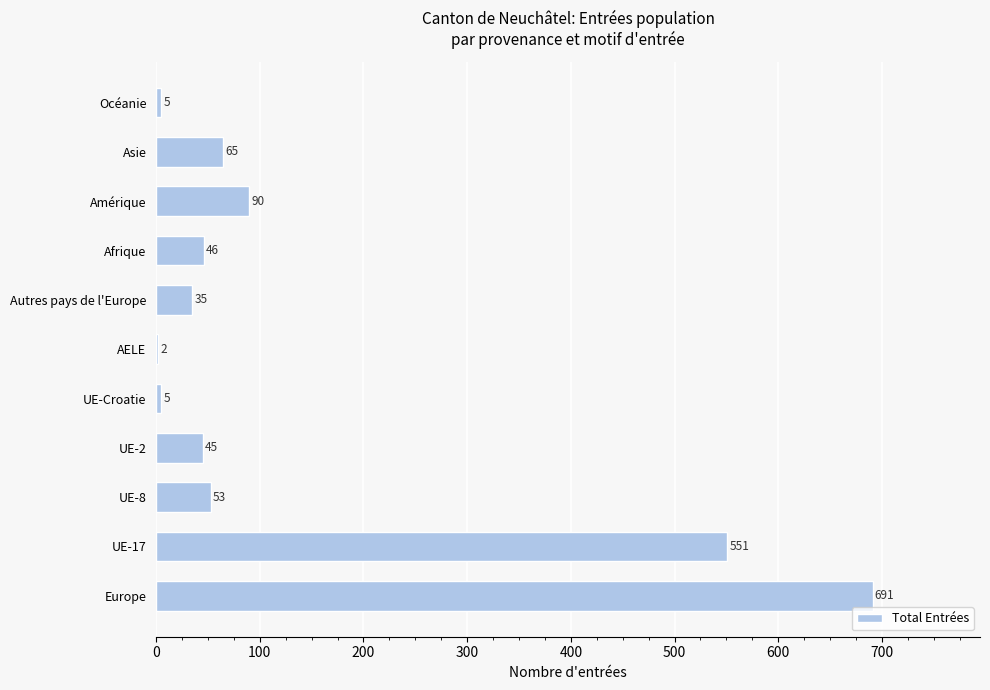

What is the sum of the values at Autres pays de l'Europe and Amérique?

125